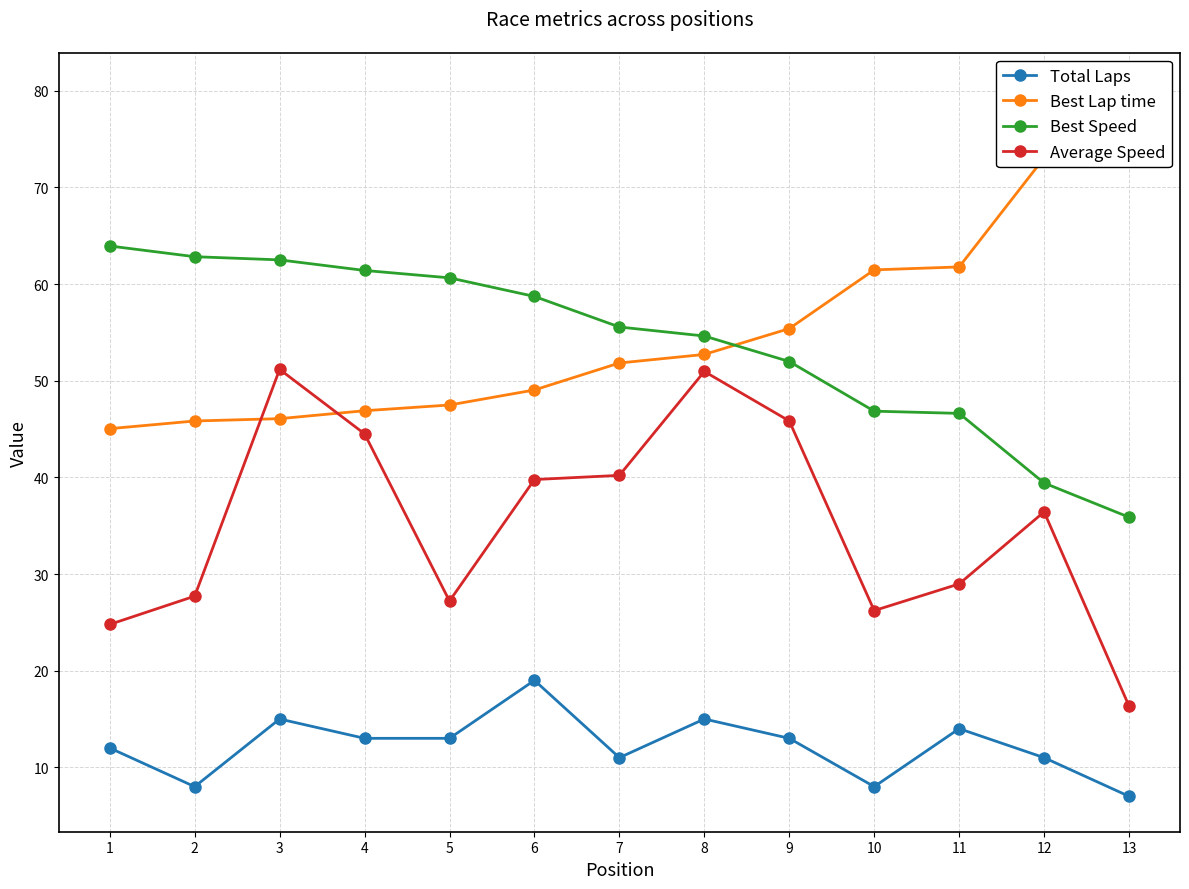

What is the approximate value of Total Laps at 9?

13.0